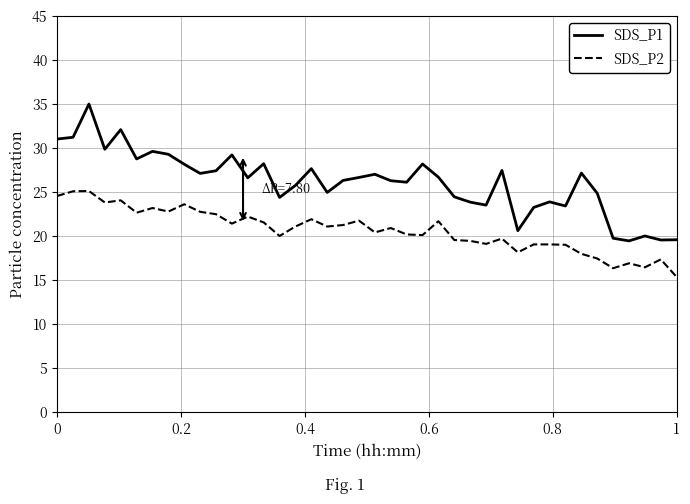

Rank the series by their average value, from lowest to highest.

SDS_P2, SDS_P1